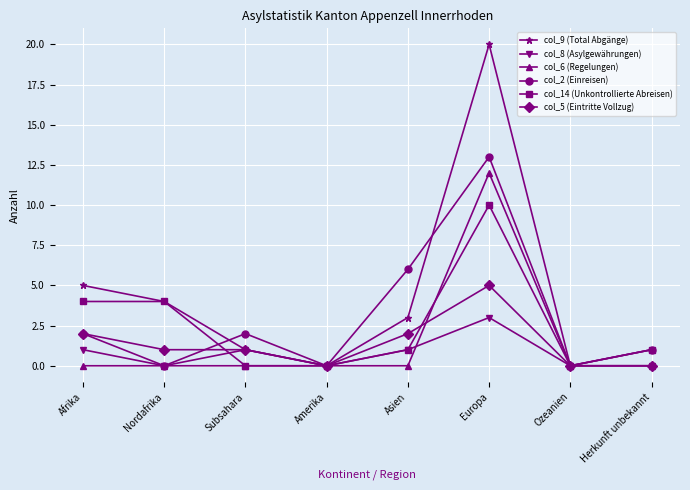

What is the maximum value for col_14 (Unkontrollierte Abreisen)?

10